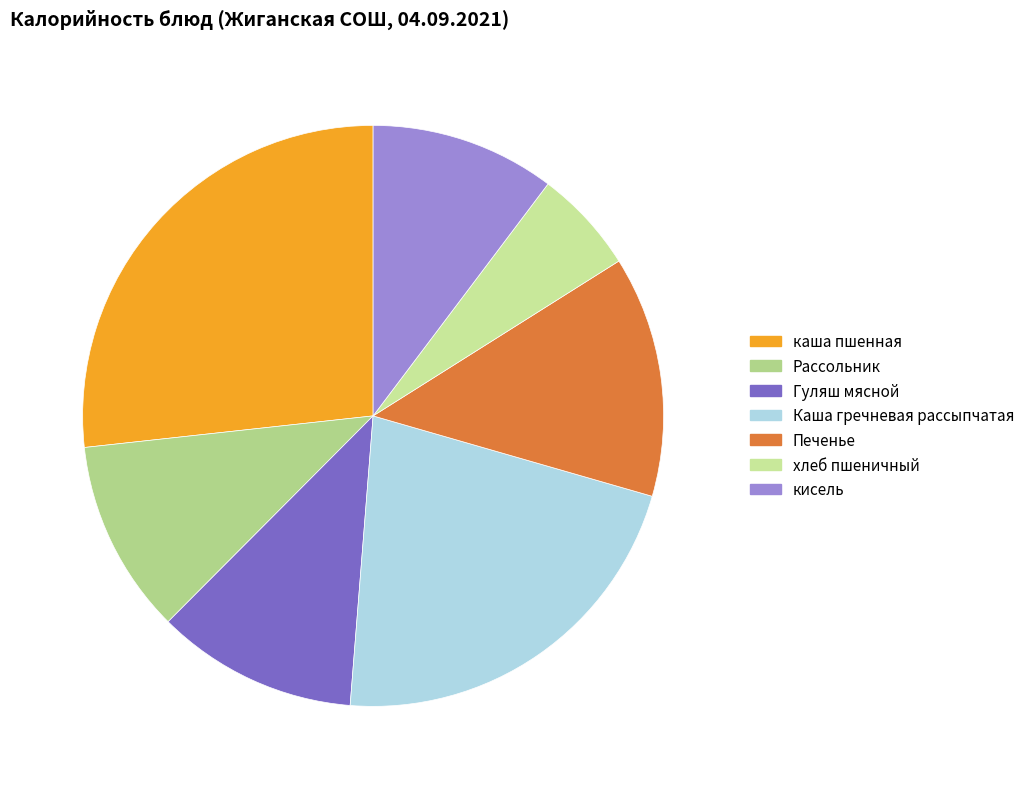

Combined, what portion of the pie is каша пшенная and Каша гречневая рассыпчатая?

48.5%